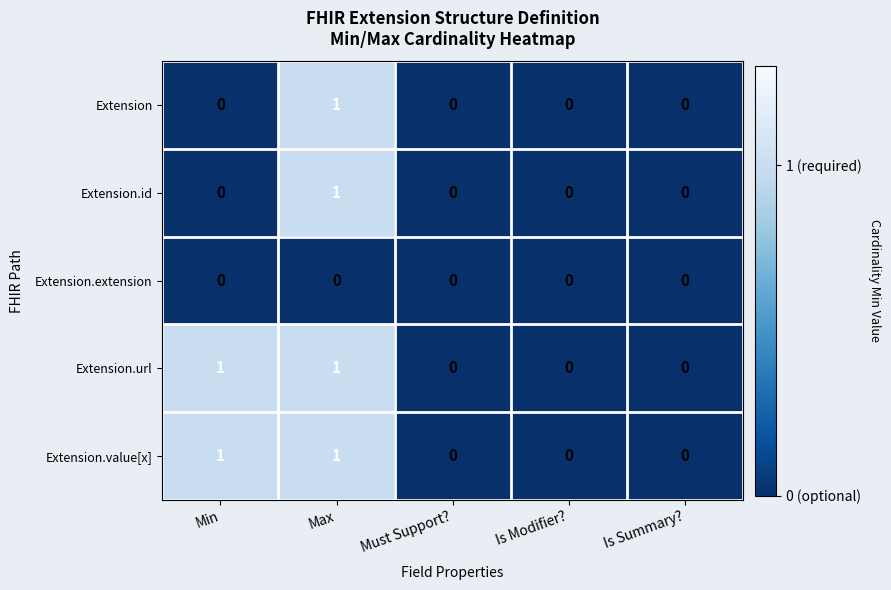

Which category has the highest value in the Extension series?

Max